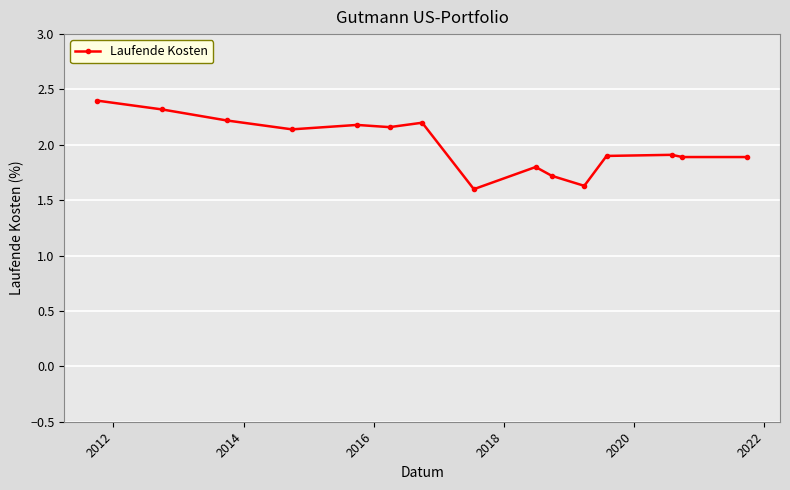

What is the value of the 14th point from the left?

1.9